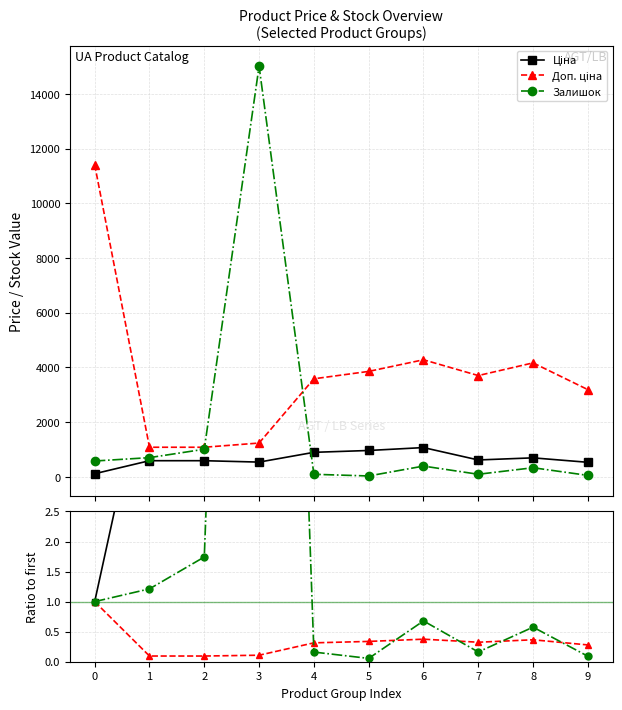

Rank the categories by Доп. ціна value from lowest to highest.

1, 2, 3, 9, 4, 7, 5, 8, 6, 0